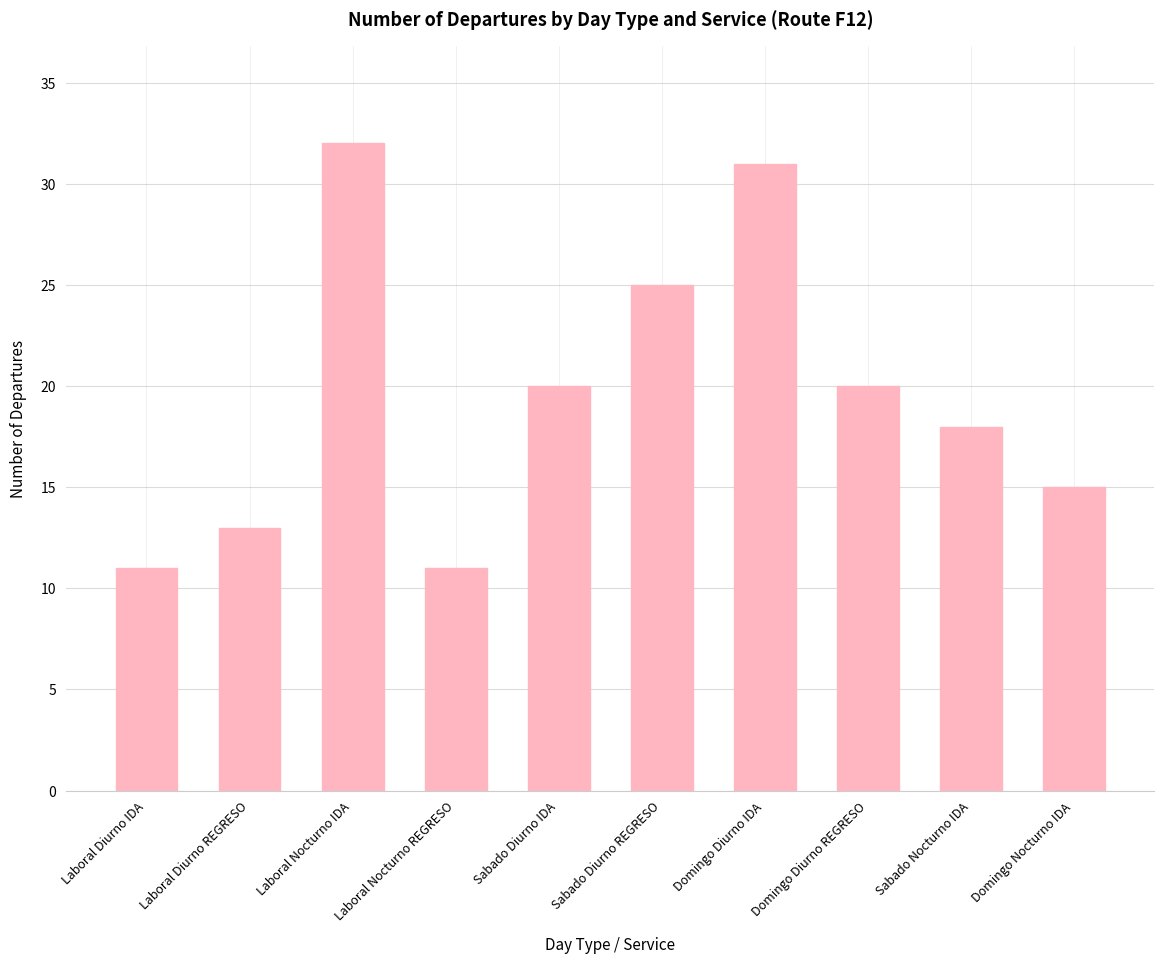

Reading left to right, what are all the values shown in this chart?

11	13	32	11	20	25	31	20	18	15